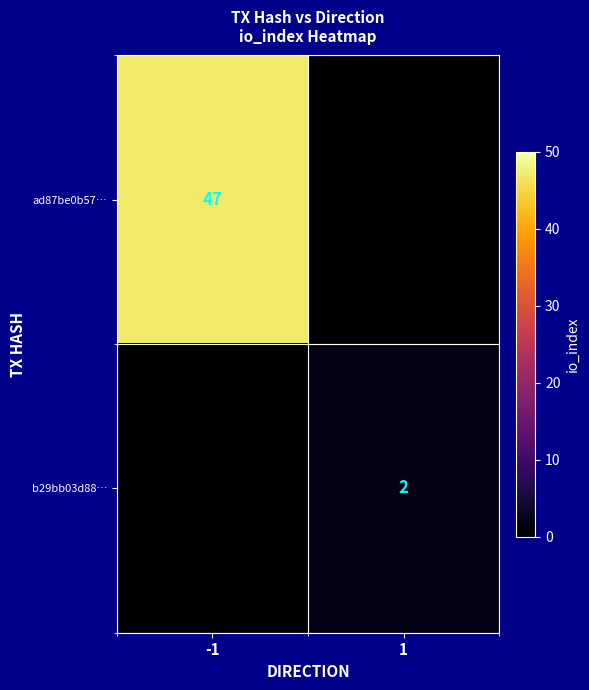

The value of ad87be0b57… at -1 is 47. True or false?

True